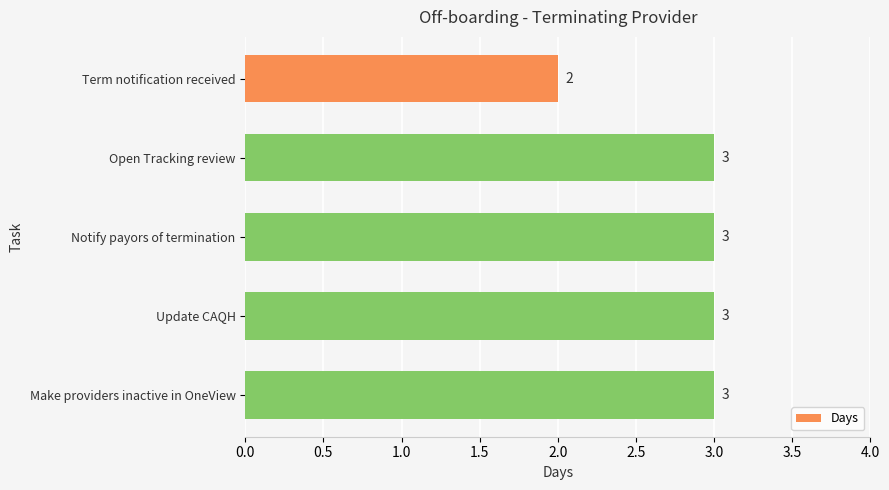

Which category has the lowest value across all series?

Term notification received